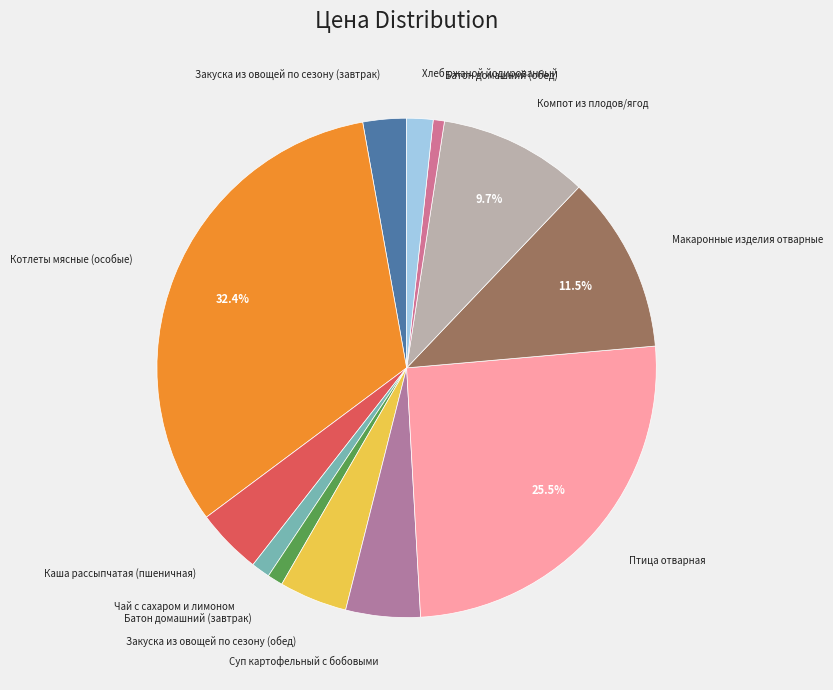

To the nearest percent, what is the difference between the Закуска из овощей по сезону (завтрак) and Компот из плодов/ягод slice percentages?

7%